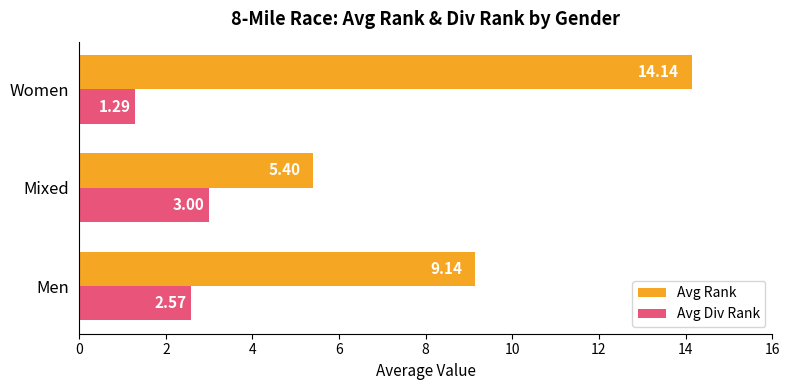

Which series has the largest range (max minus min)?

Avg Rank